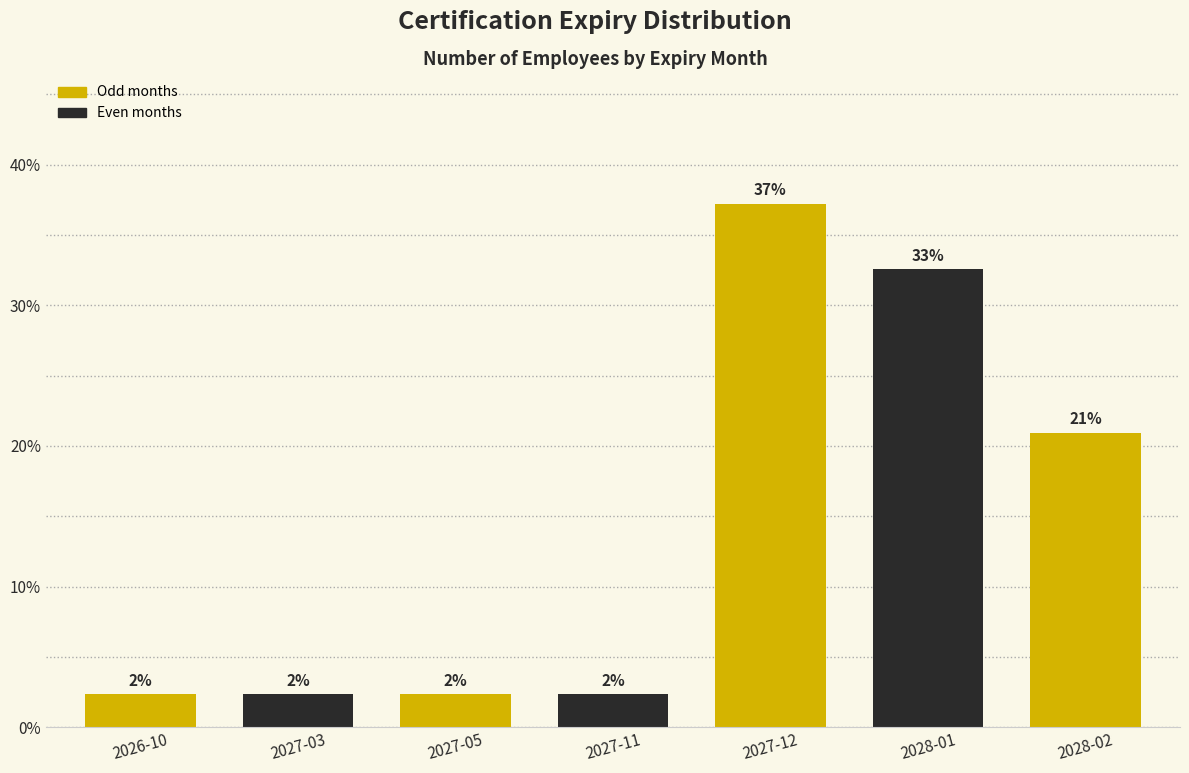

Does the chart contain any negative values?

No